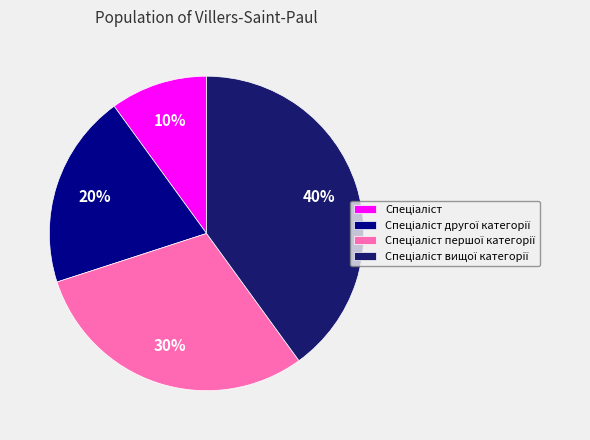

To the nearest percent, what is the difference between the largest and smallest slice percentages?

30%